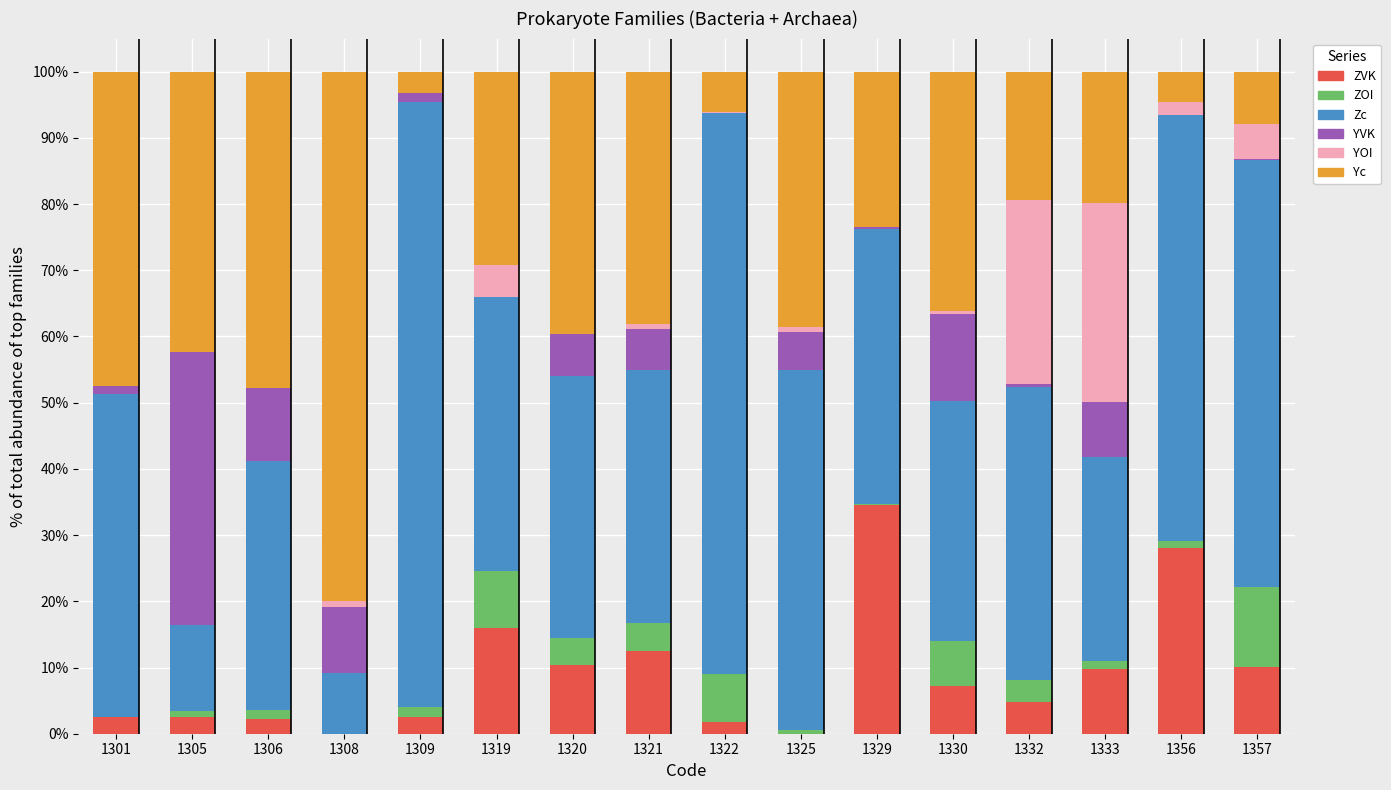

Is it true that ZVK equals 16.0 at 1319?

True